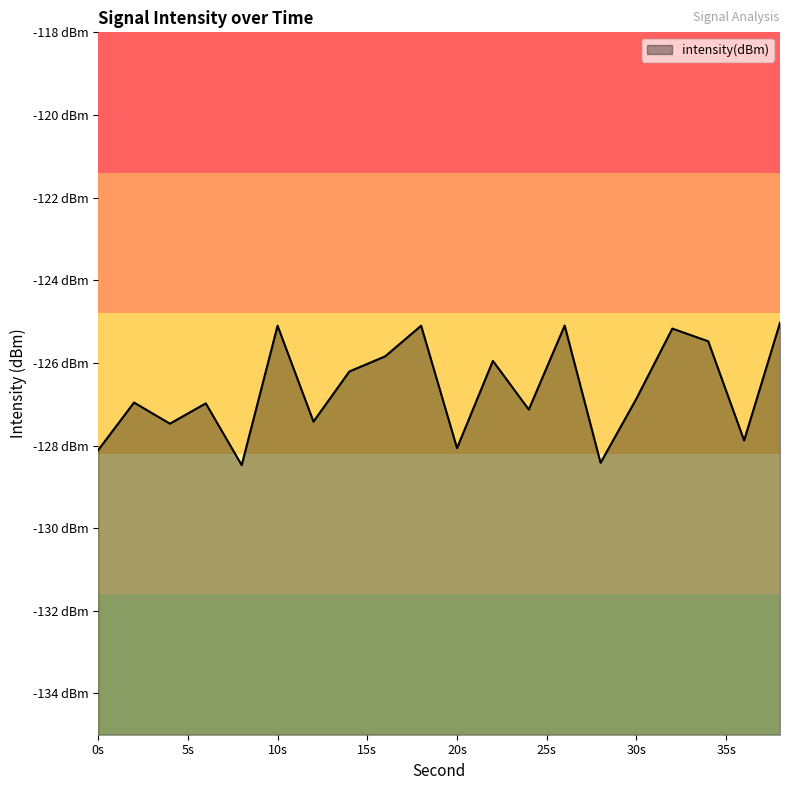

Does the chart have visible grid lines?

No